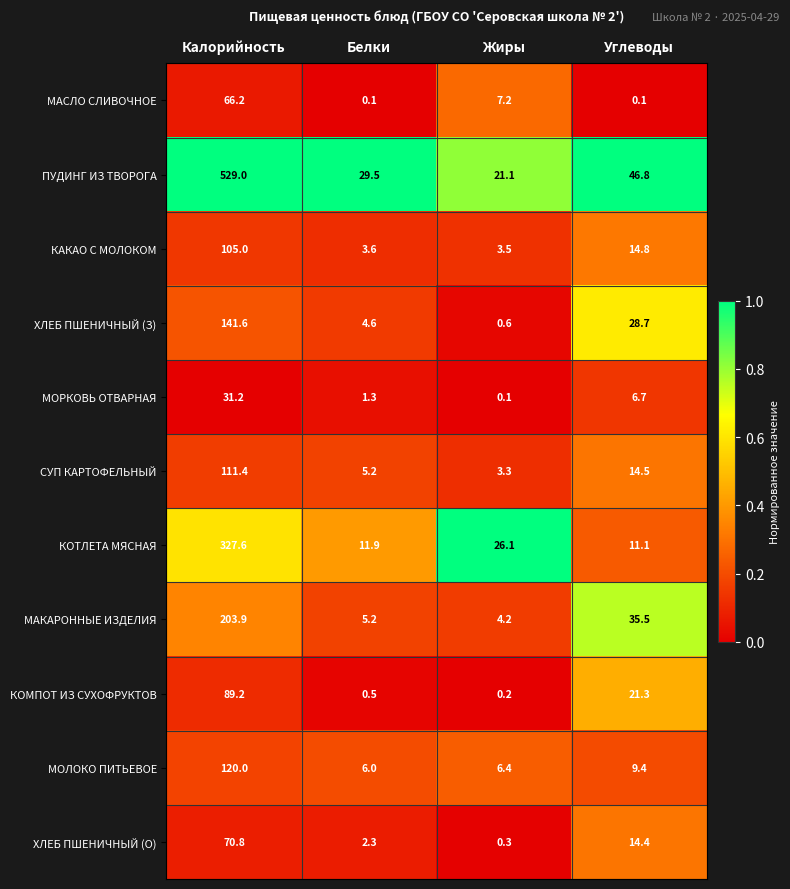

True or false: КОТЛЕТА МЯСНАЯ has a value of 10.8 at Жиры.

False